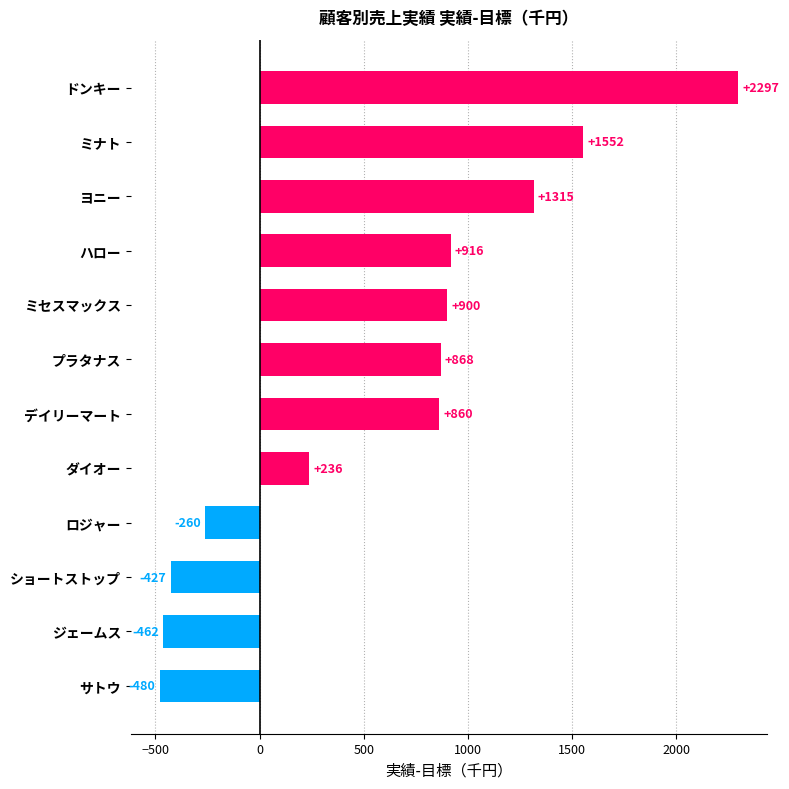

Which has a higher value, ドンキー or ミセスマックス?

ドンキー